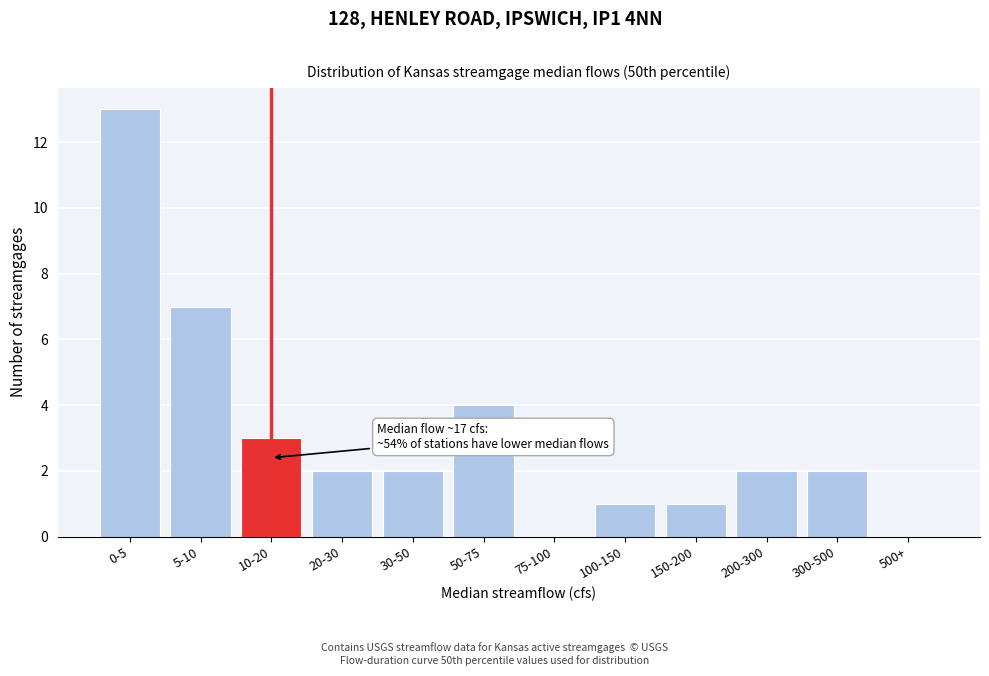

Reading left to right, what are all the values shown in this chart?

0-5=13	5-10=7	10-20=3	20-30=2	30-50=2	50-75=4	75-100=0	100-150=1	150-200=1	200-300=2	300-500=2	500+=0